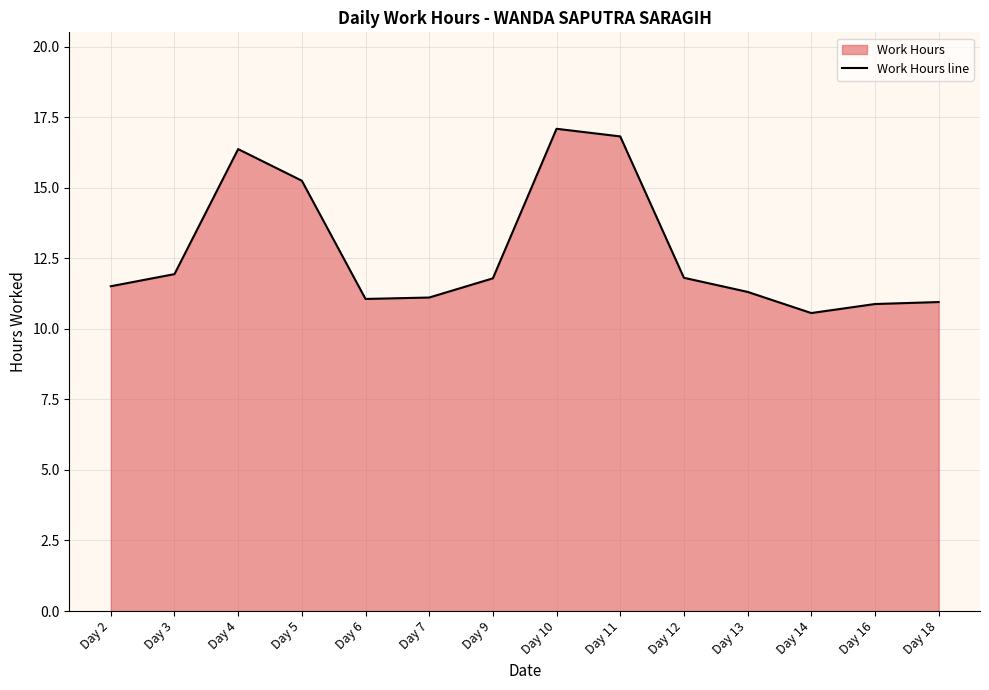

What is the difference between the maximum and minimum values?

6.5